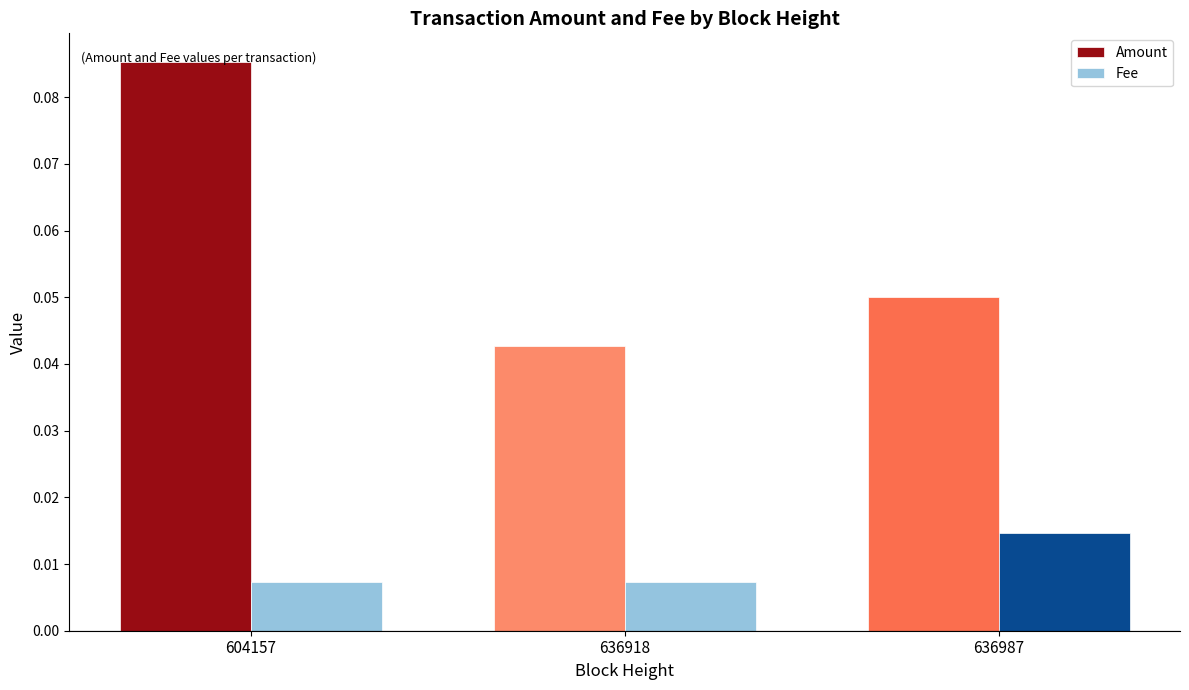

How many bars are there in each group?

2